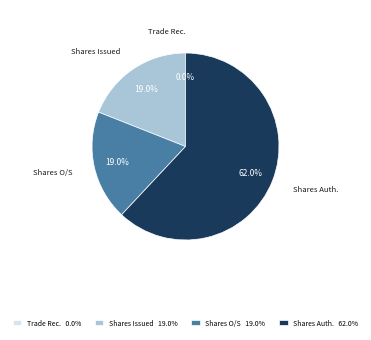

Combined, do Shares Auth. 62.0% and Shares O/S 19.0% account for over 50%?

Yes